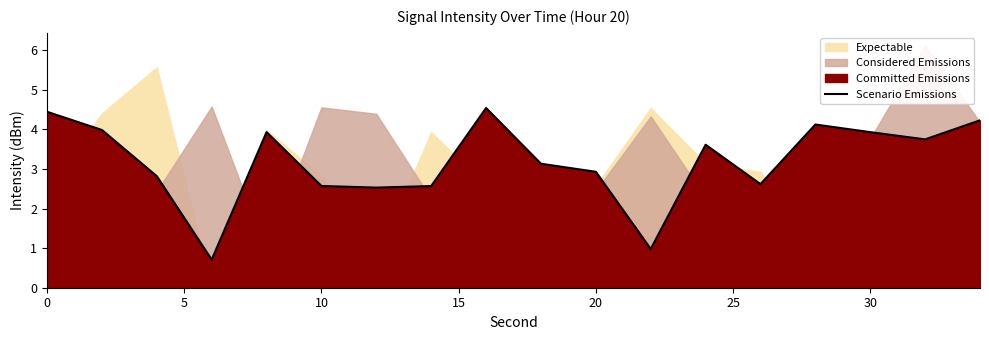

What is the lowest value of the Scenario Emissions series?

0.7